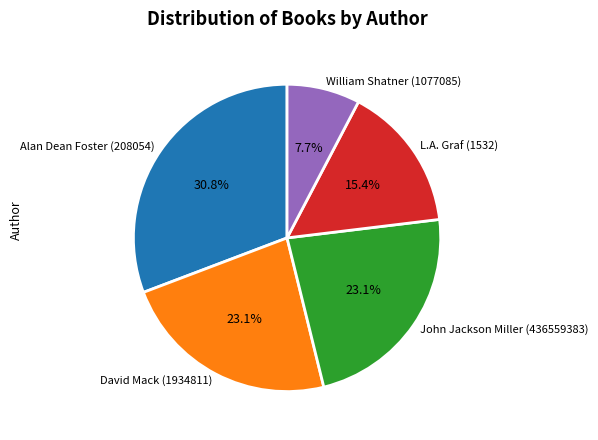

What is the smallest slice in the pie chart?

William Shatner (1077085)